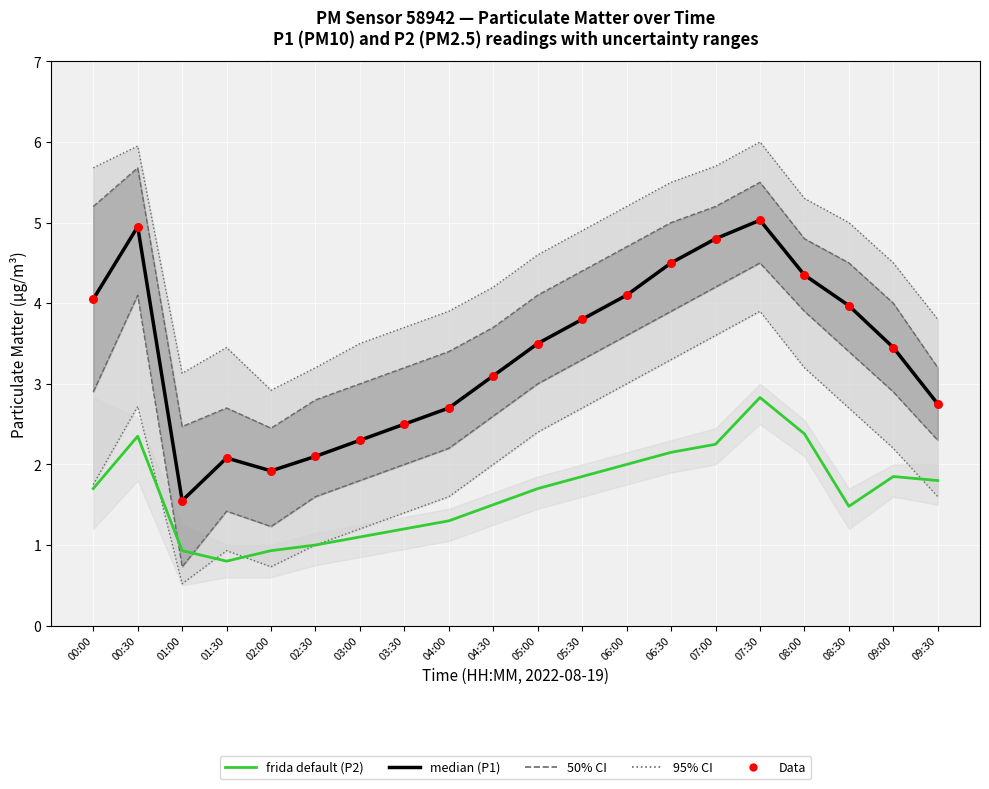

Which series has the widest spread of Y values?

median (P1)